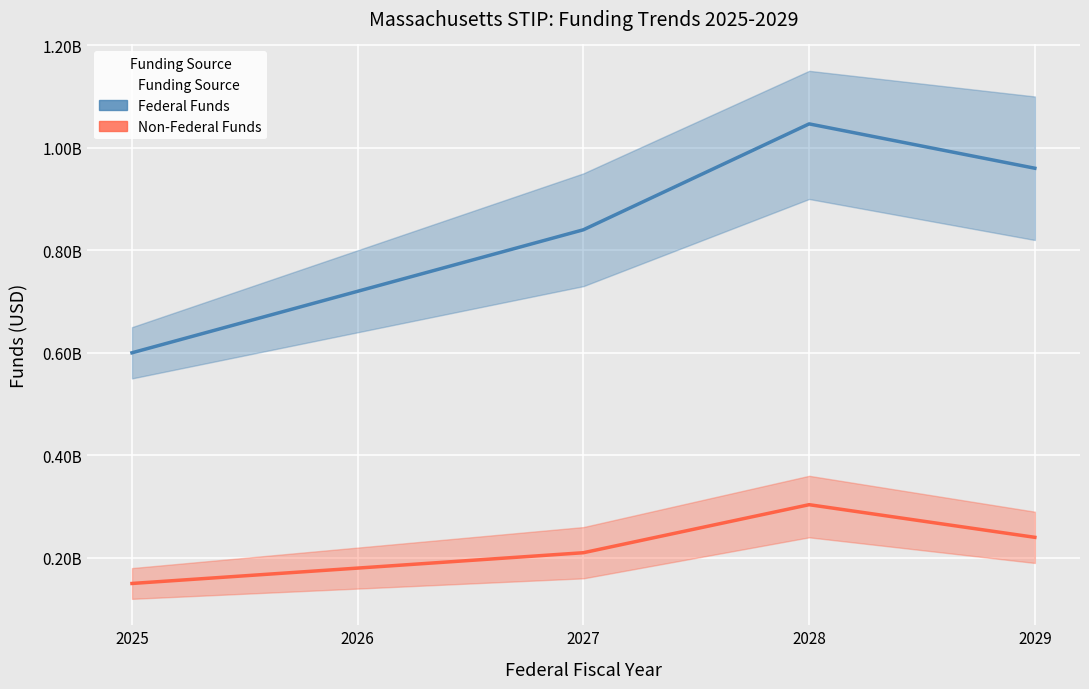

Rank the categories by Non-Federal Funds value from highest to lowest.

2028, 2029, 2027, 2026, 2025